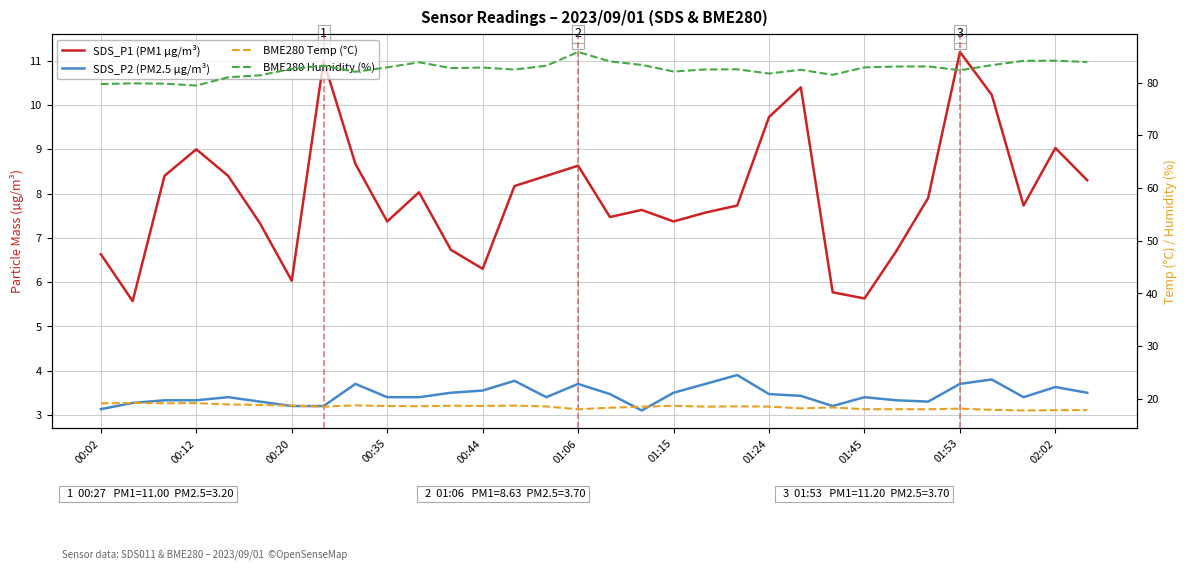

List the series in order of their peak value, highest first.

BME280 Humidity (%), BME280 Temp (°C), SDS_P1 (PM1 µg/m³), SDS_P2 (PM2.5 µg/m³)